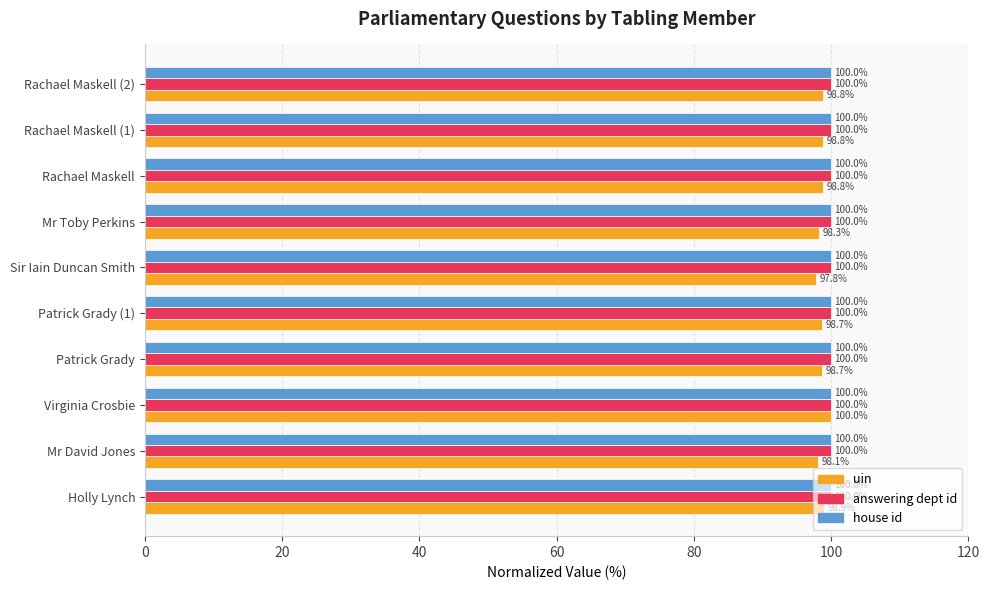

True or false: uin has a value of 45.8 at Sir Iain Duncan Smith.

False